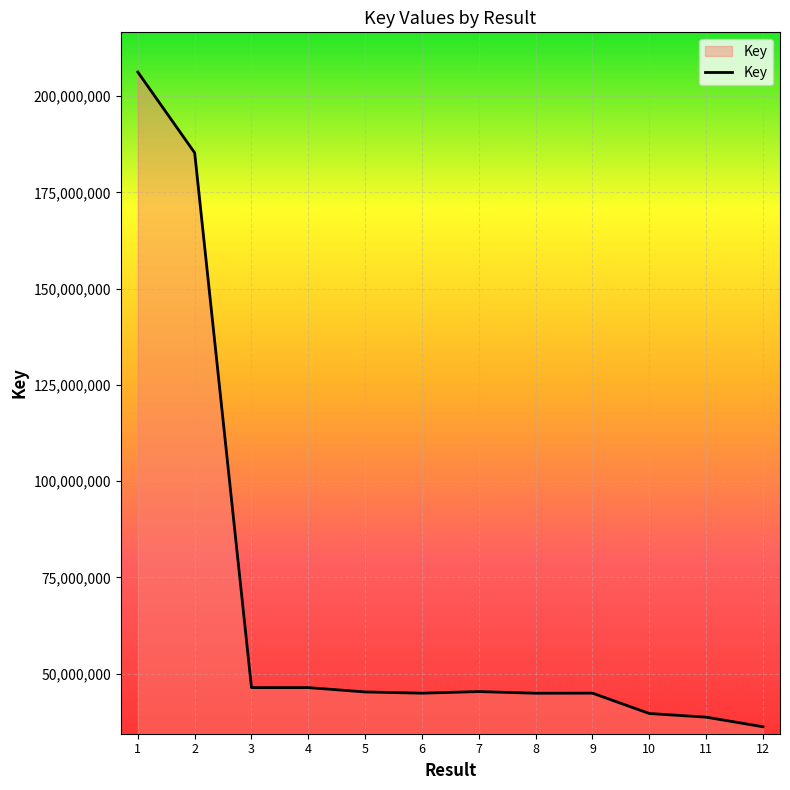

What is the minimum value shown in the chart?

36212969